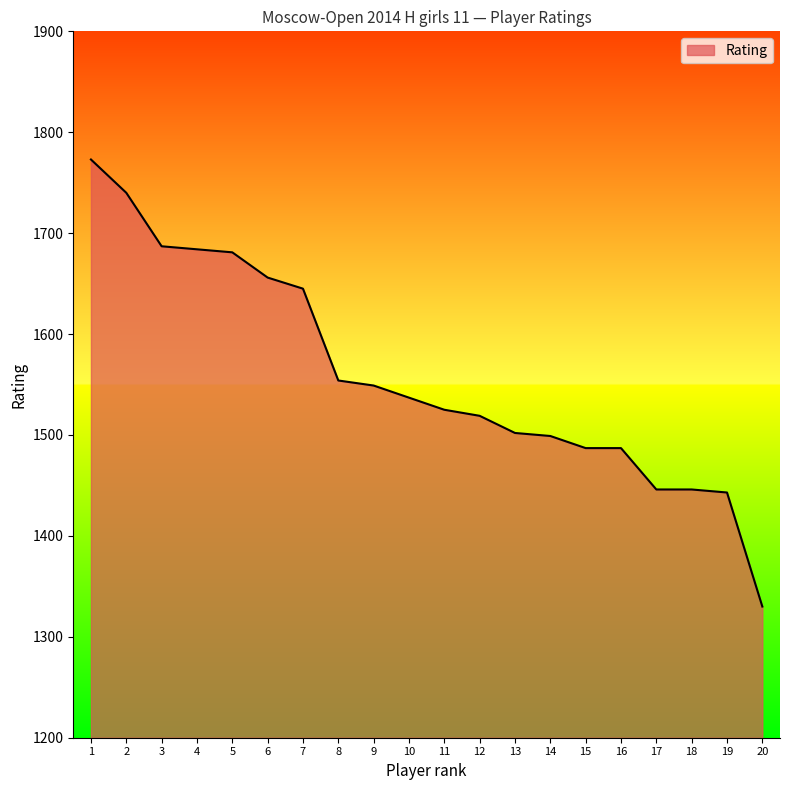

What is the greatest value displayed?

1773